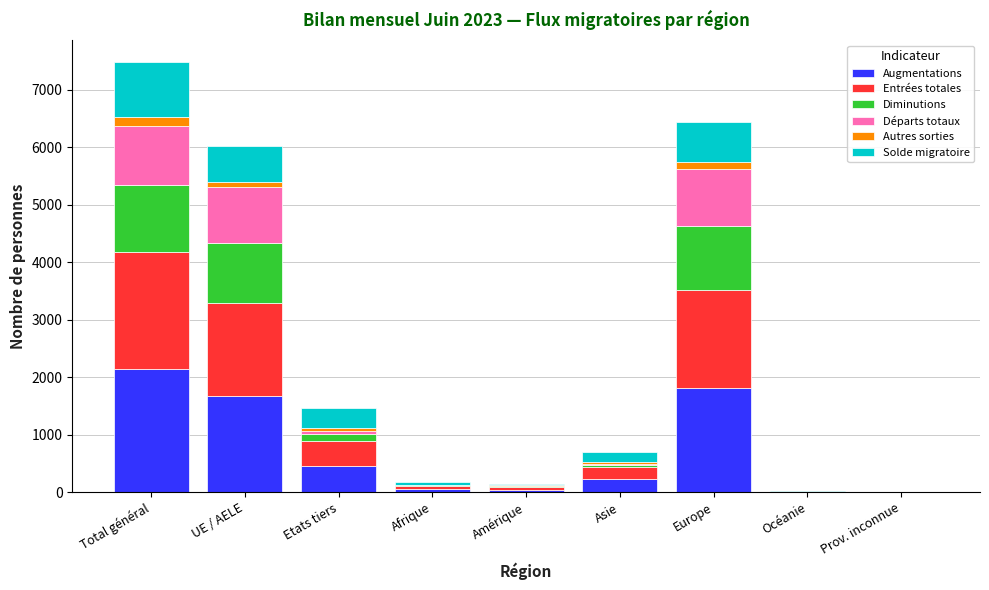

What is the sum of all Augmentations values?

6429